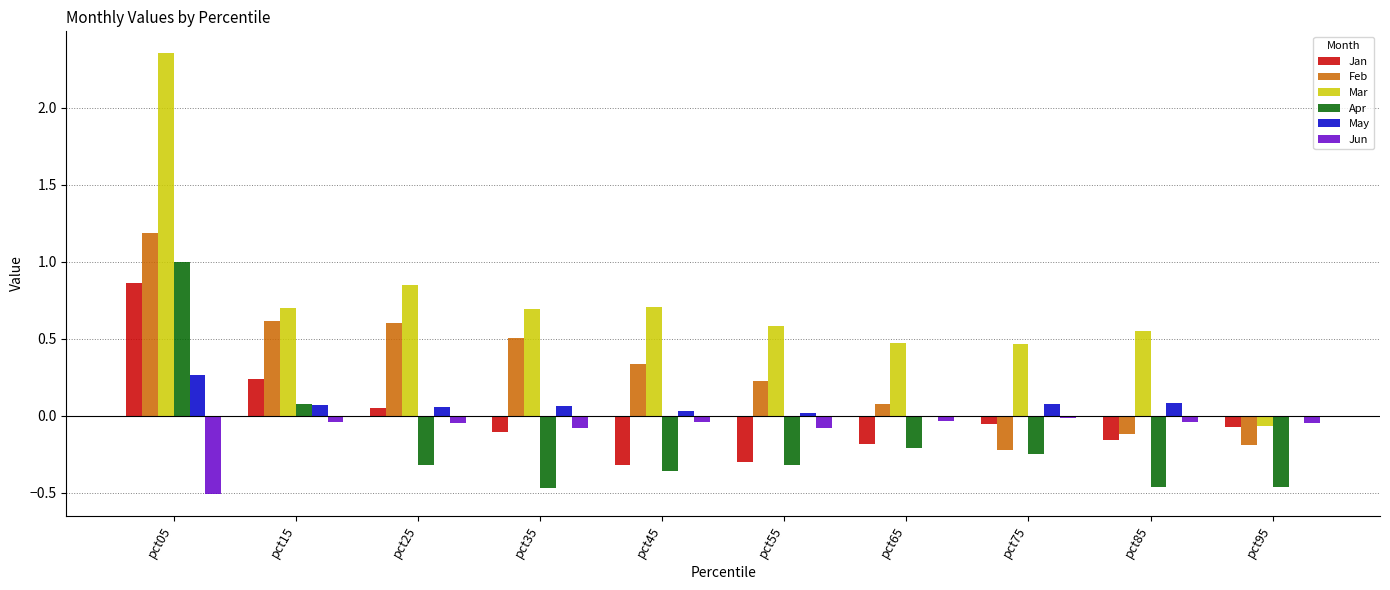

Count the number of categories in the chart.

10